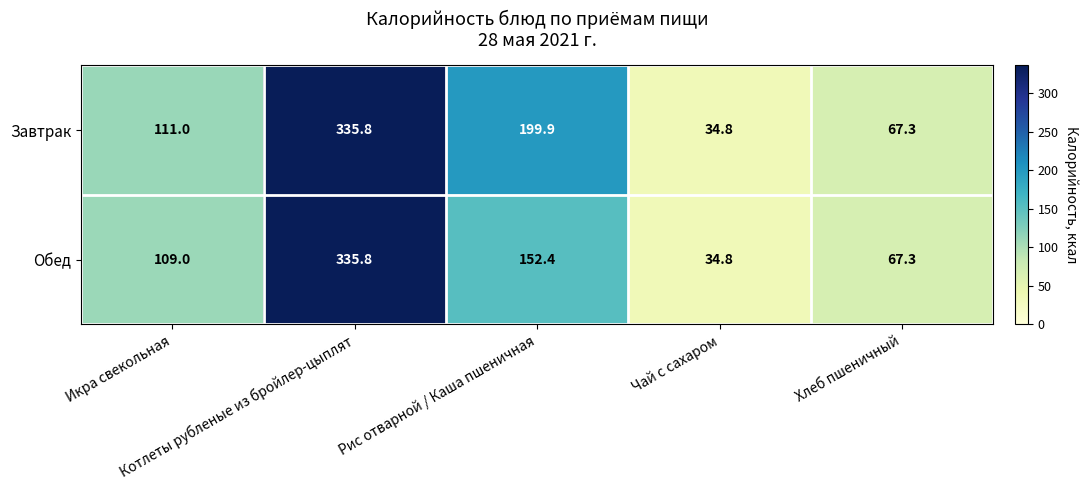

Between Икра свекольная and Хлеб пшеничный, which series saw the biggest shift?

Завтрак